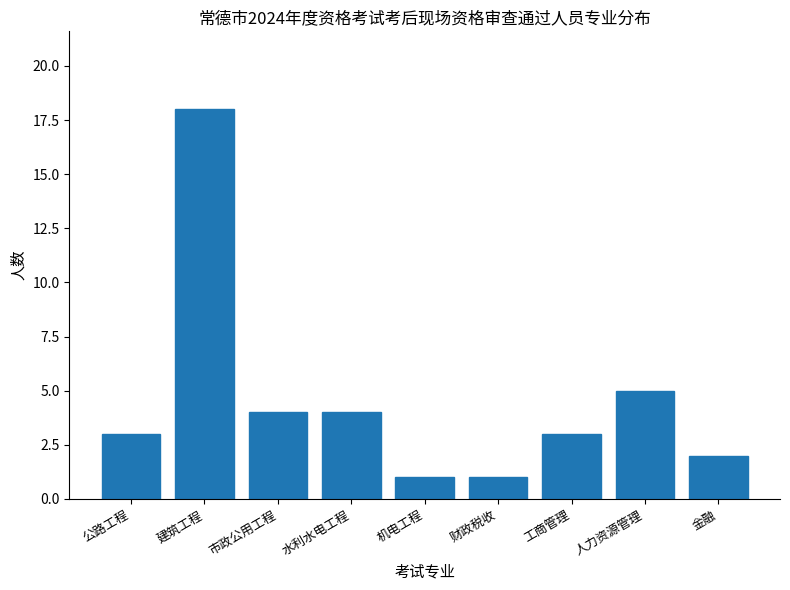

Reading left to right, extract all data points from this chart.

3	18	4	4	1	1	3	5	2